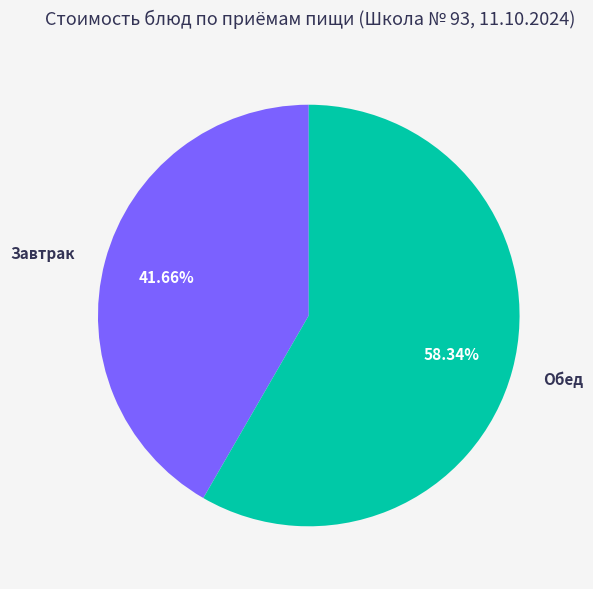

Which has a higher value, Обед or Завтрак?

Обед